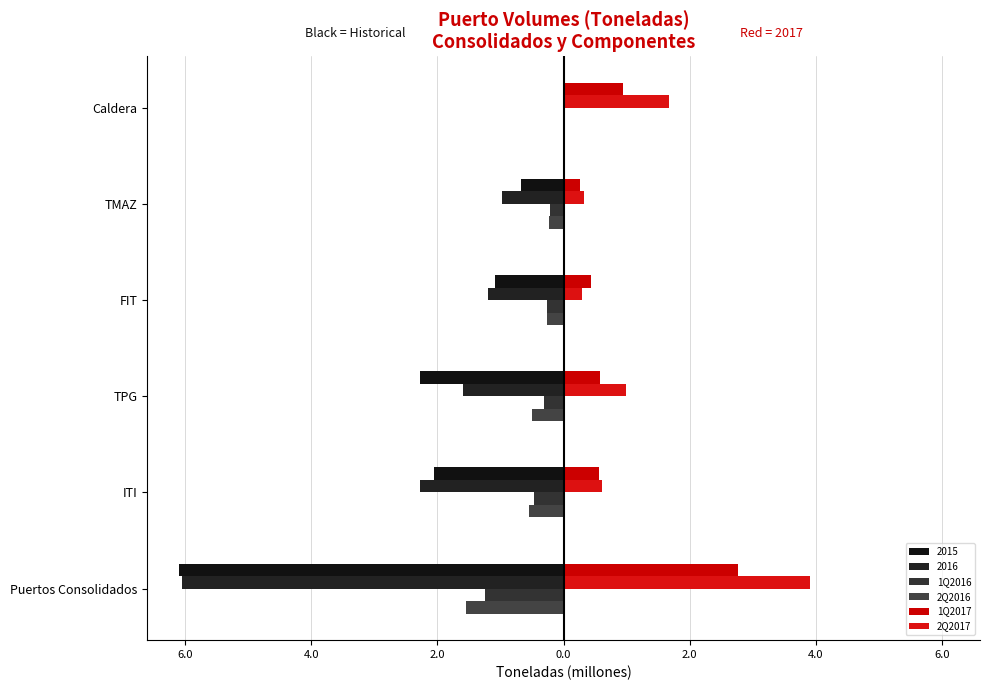

What is the minimum value for 1Q2017?

0.3